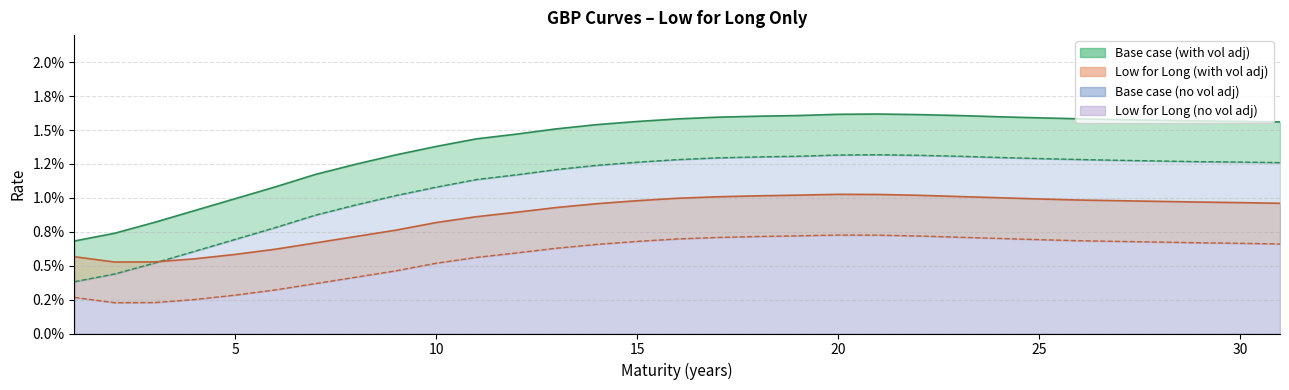

In Base case (with vol adj), how many points are higher than both neighbors (excluding endpoints)?

1